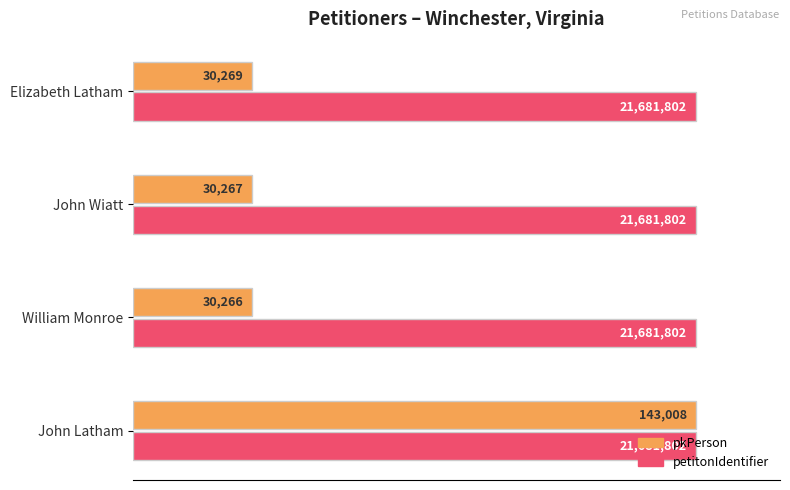

What are all the series names shown in the legend?

pkPerson, petitonIdentifier